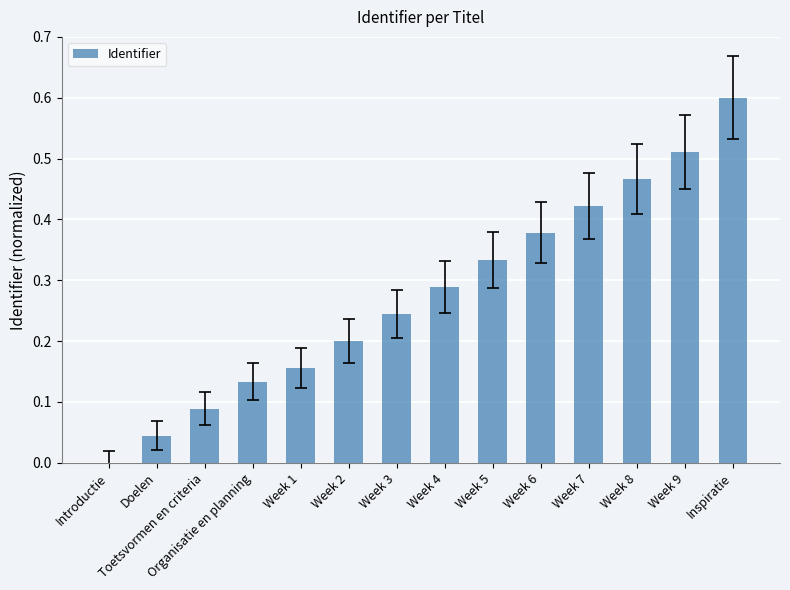

Count the number of categories in the chart.

14